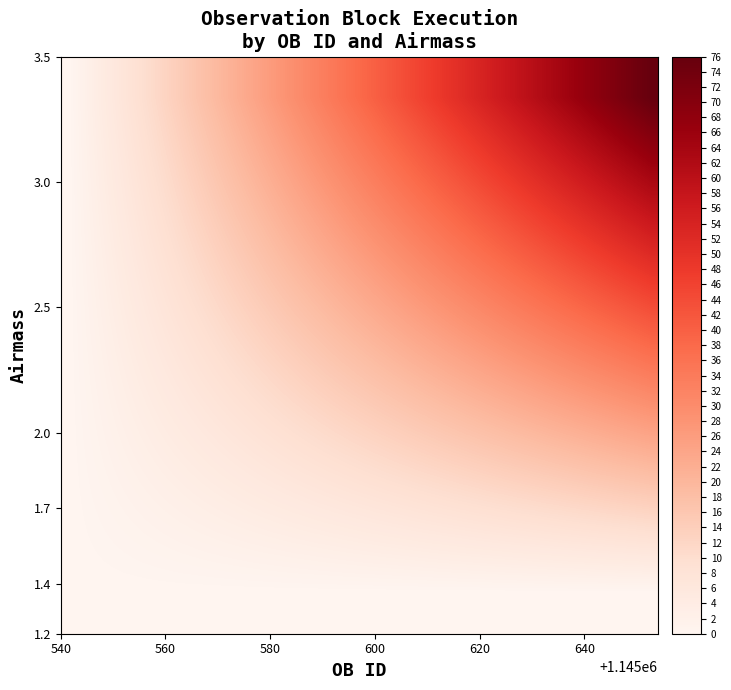

At how many categories does at least one series exceed 1?

37